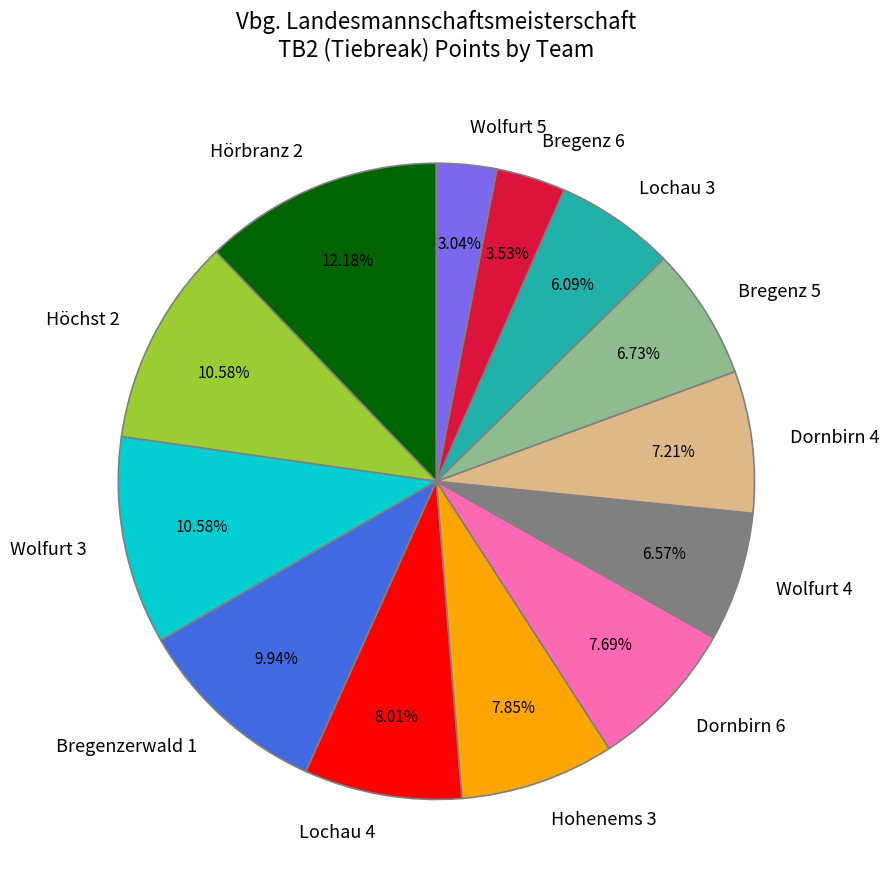

Is the sum of Wolfurt 5 and Lochau 4 greater than half?

No